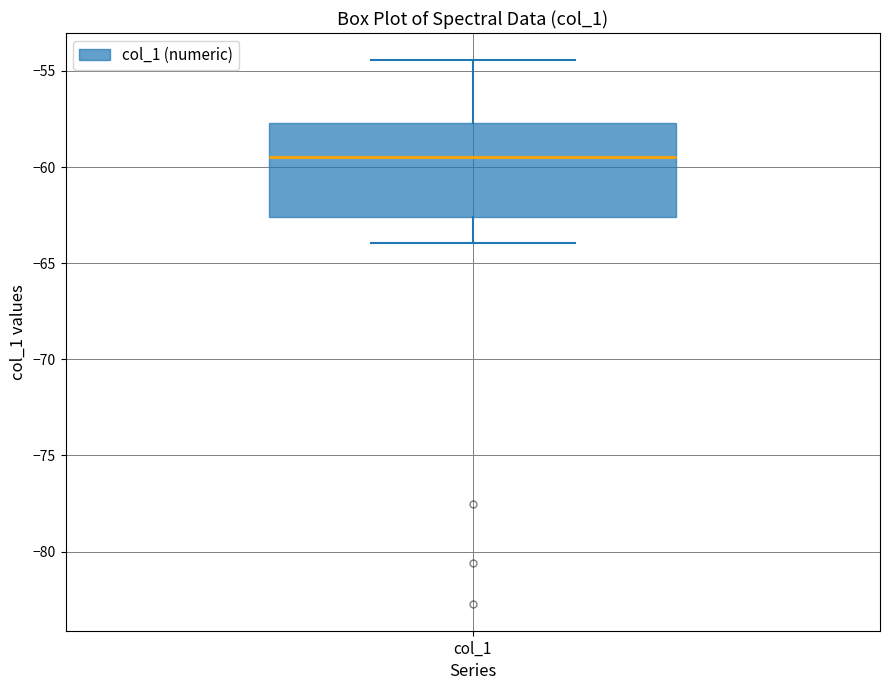

Where does the median line of the box for col_1 sit on the y-axis? The values are not printed on the chart, so give them approximately, as read against the axis.

-59.5